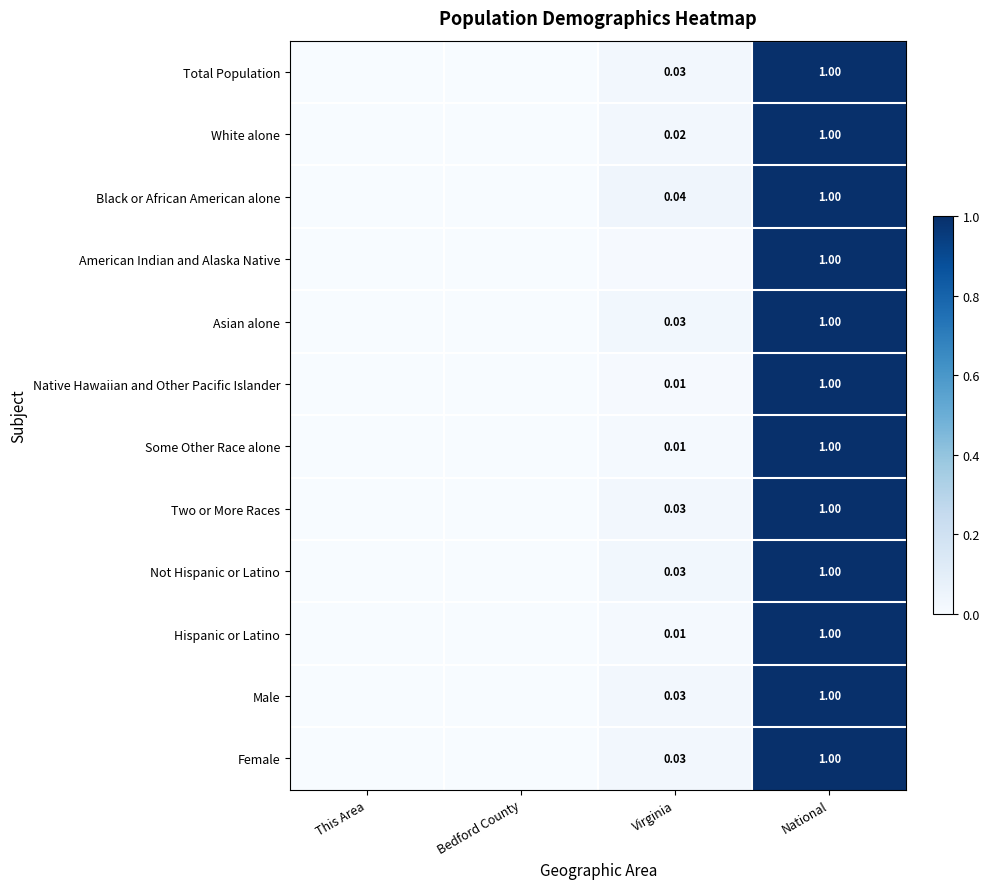

The Native Hawaiian and Other Pacific Islander series shows 0.0 at Bedford County. True or false?

False